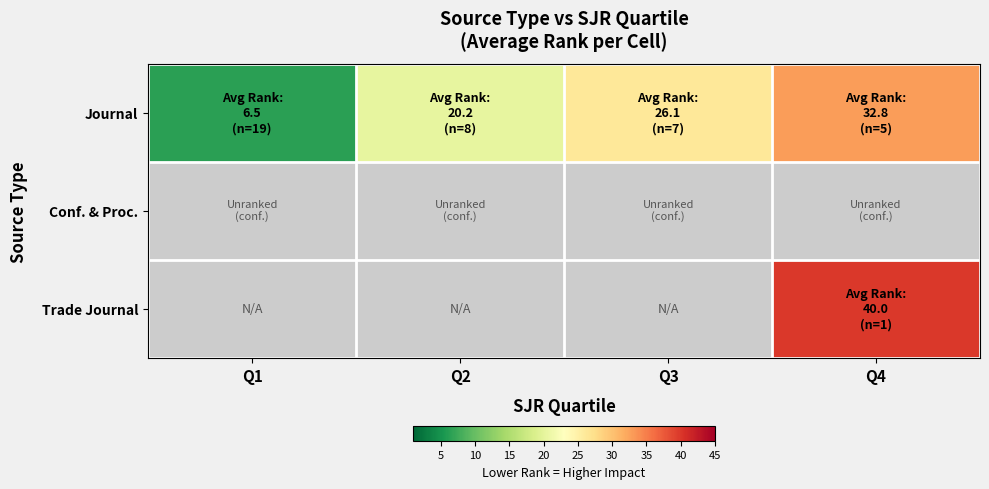

Read the Journal value at Q2.

20.2